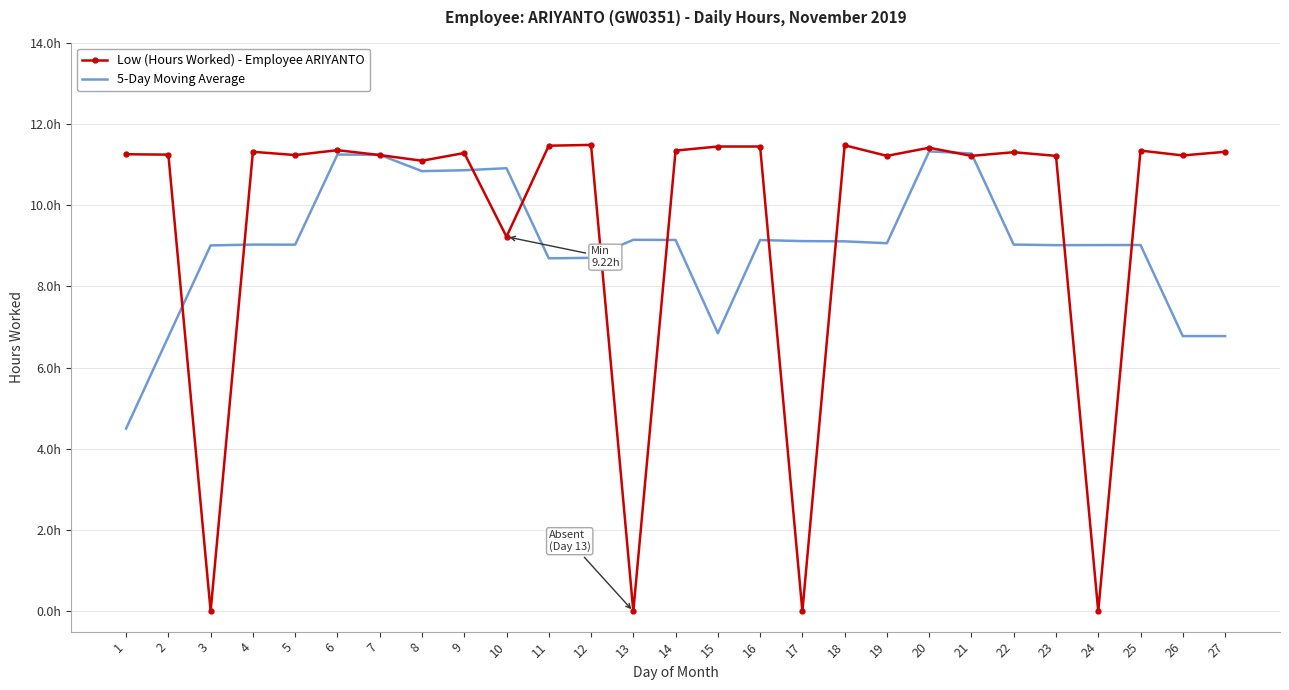

After their last crossing, which series has the higher values: 5-Day Moving Average or Low (Hours Worked) - Employee ARIYANTO?

Low (Hours Worked) - Employee ARIYANTO